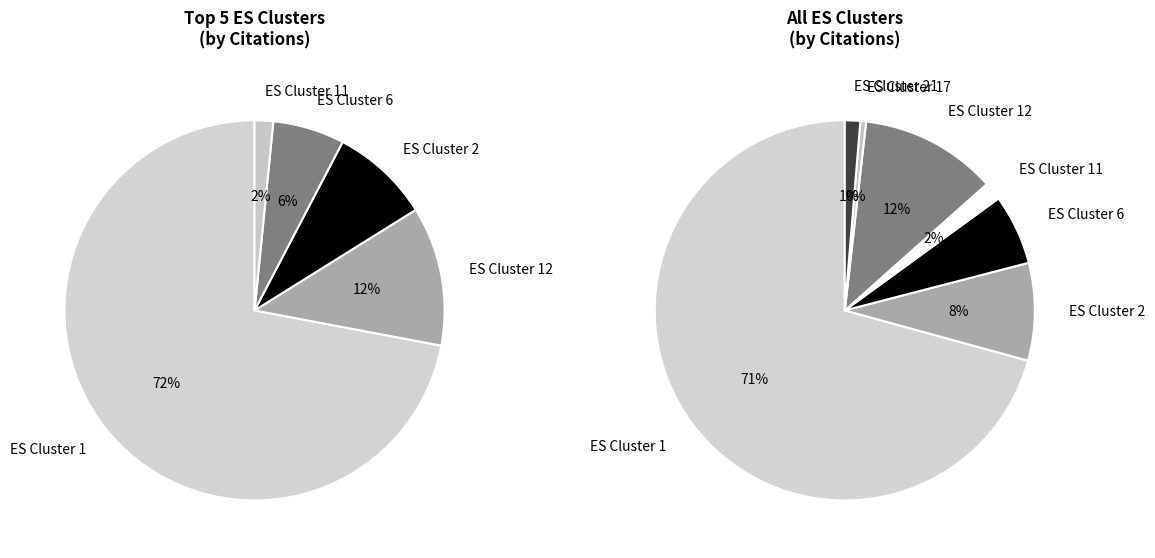

Combined, do 12 and 21 account for over 50%?

No